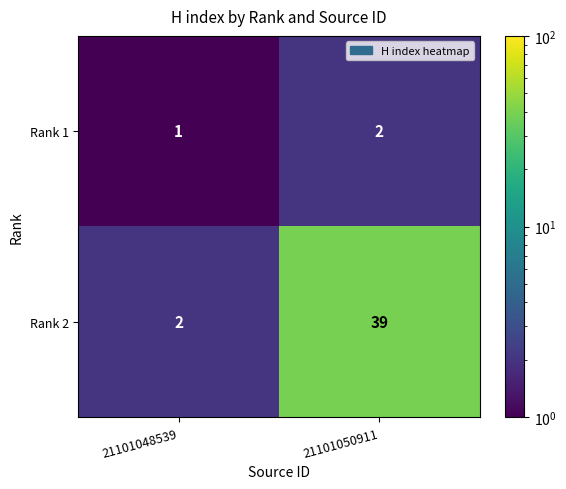

List the series in order of their overall mean, highest first.

Rank 2, Rank 1